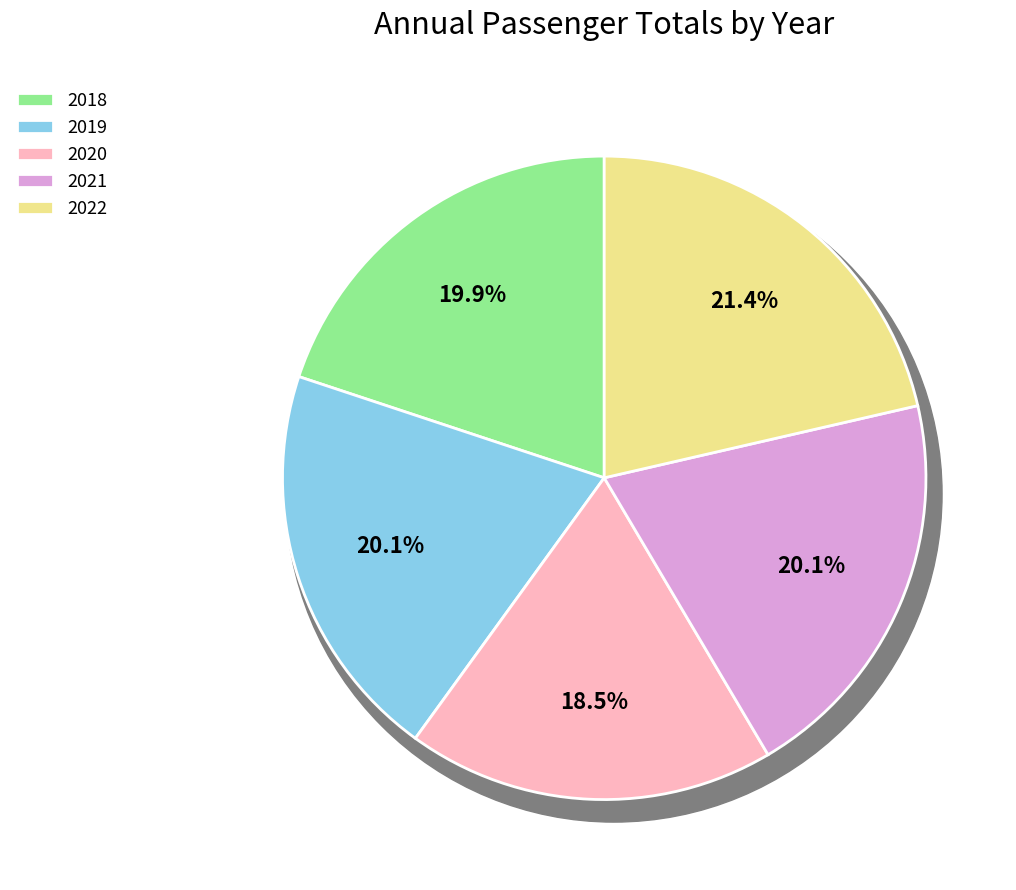

Between 2022 and 2020, which is larger?

2022